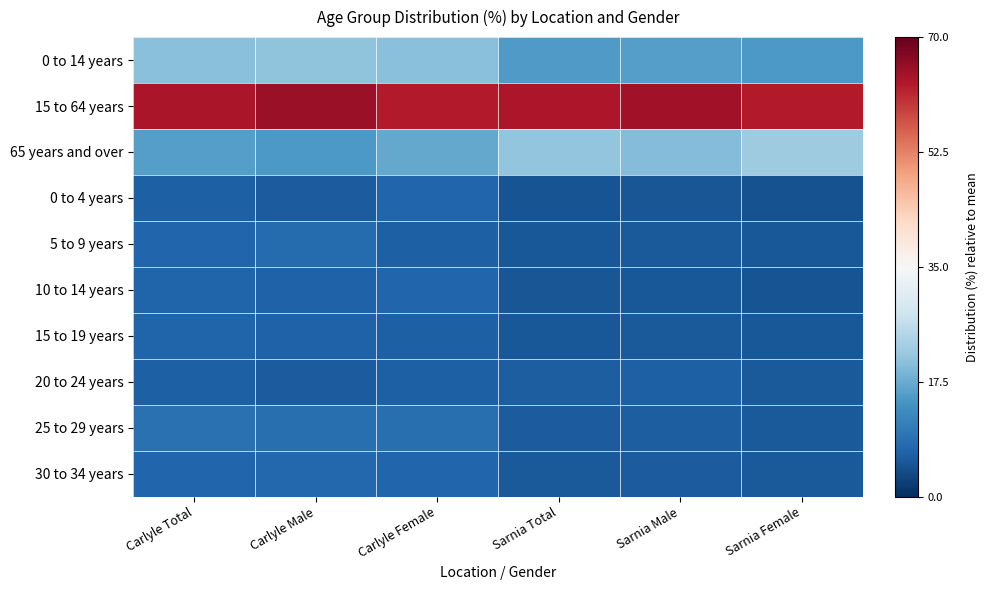

At how many categories does at least one series exceed 14?

6